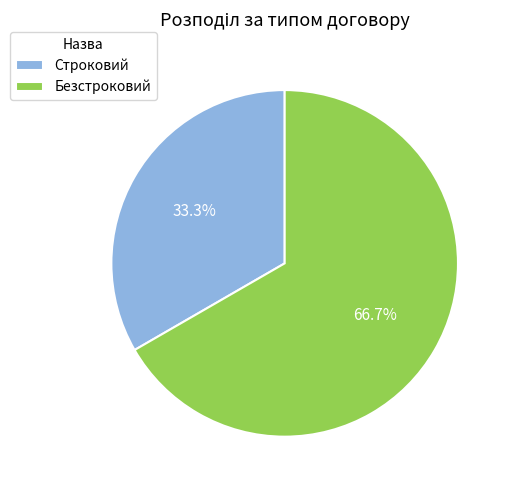

What percentage do Безстроковий and Строковий together represent?

100.0%